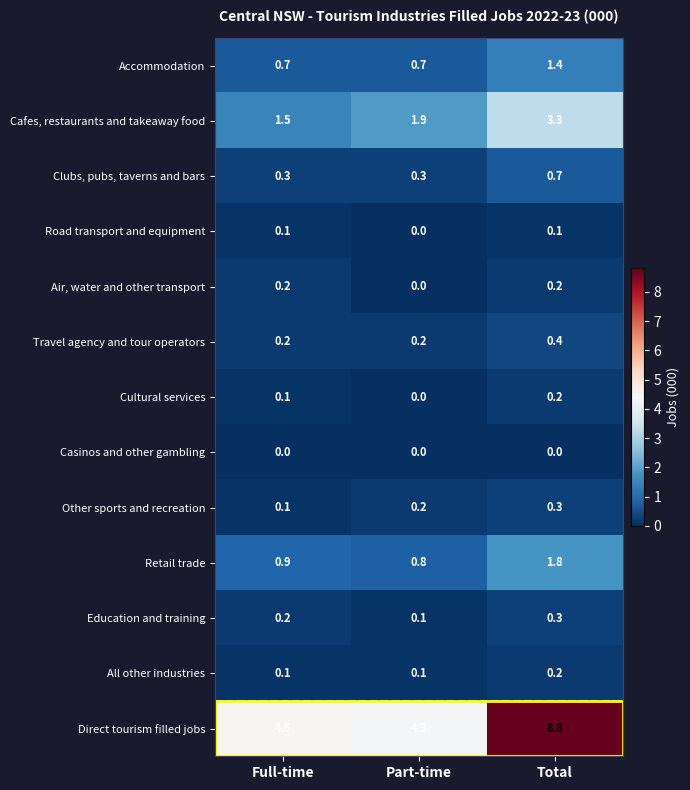

How many All other industries values are between 0 and 1?

3